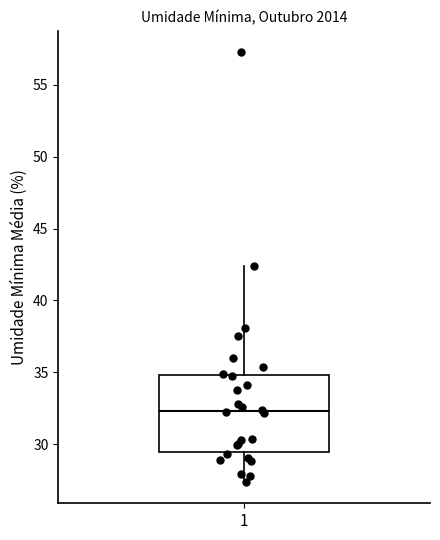

Transcribe this box plot: give where the median line is, the range the box spans, and where the two whiskers end, as read against the y-axis. The values are not printed on the chart, so give them approximately, as read against the axis.

median 32.5, box 29.5 to 35.0, whiskers 27.5 to 42.5